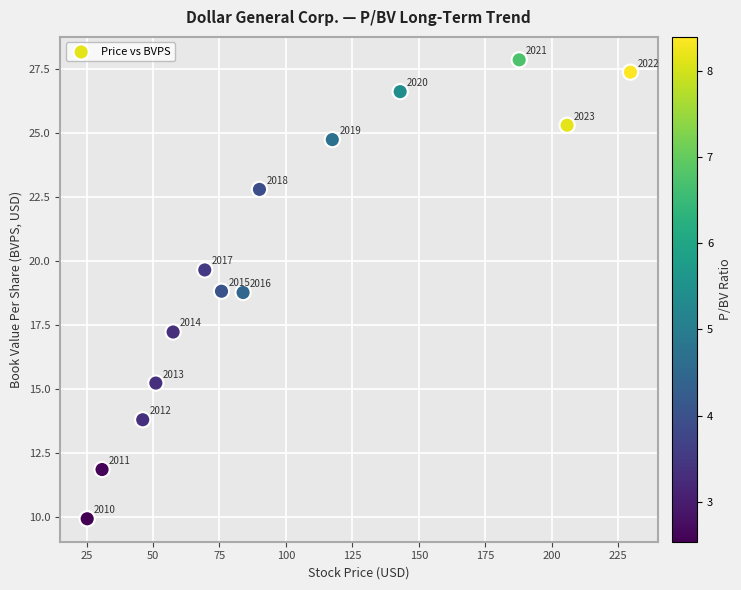

What is the range of X values (max minus min)?

204.4